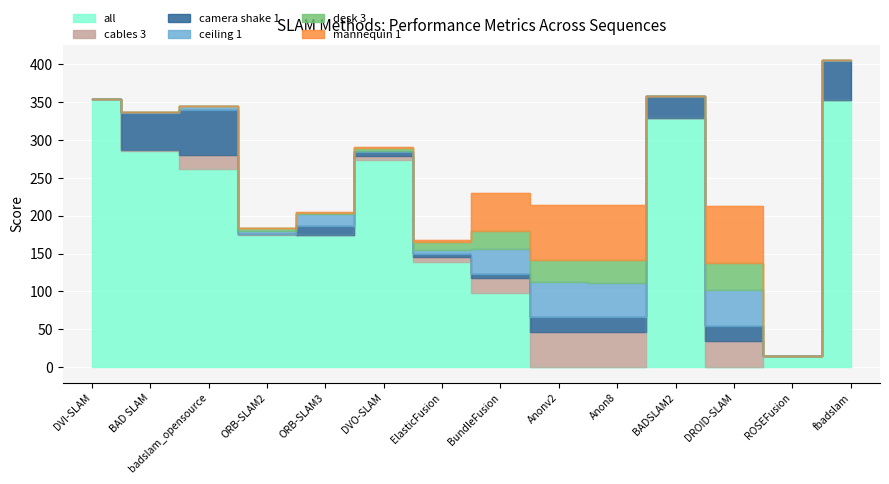

Which has a higher value, Anon8 or DVI-SLAM?

DVI-SLAM